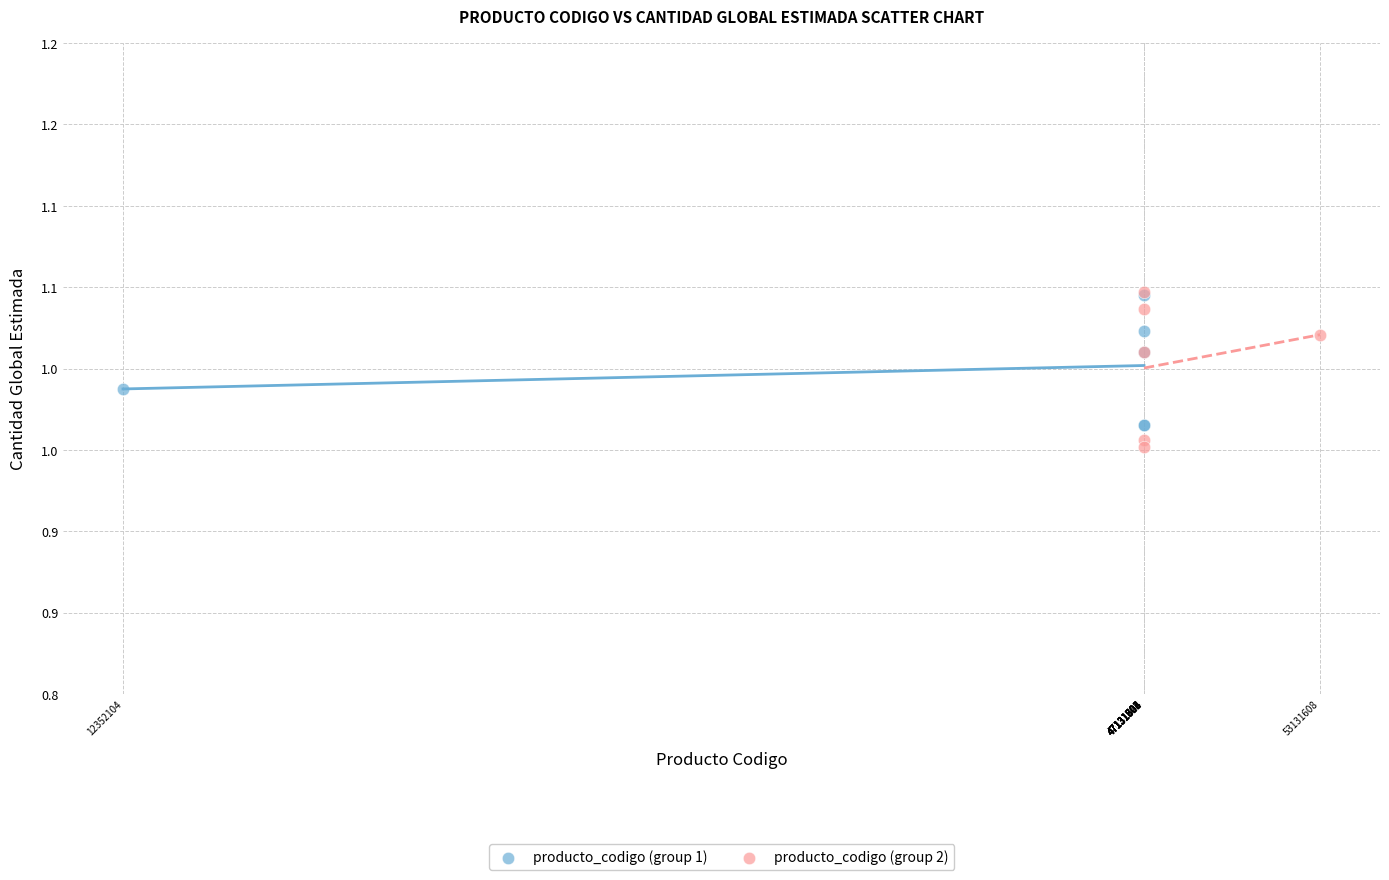

Which series has the largest Y range (max minus min)?

producto_codigo (group 2)